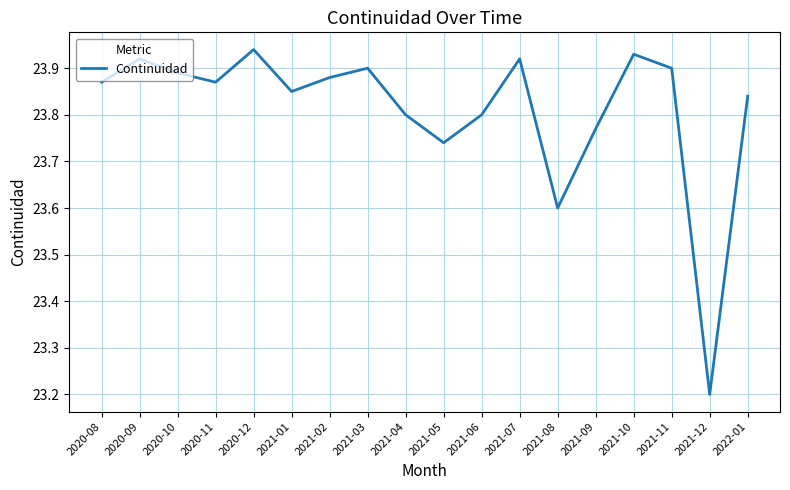

What position from the left is 2021-10?

15